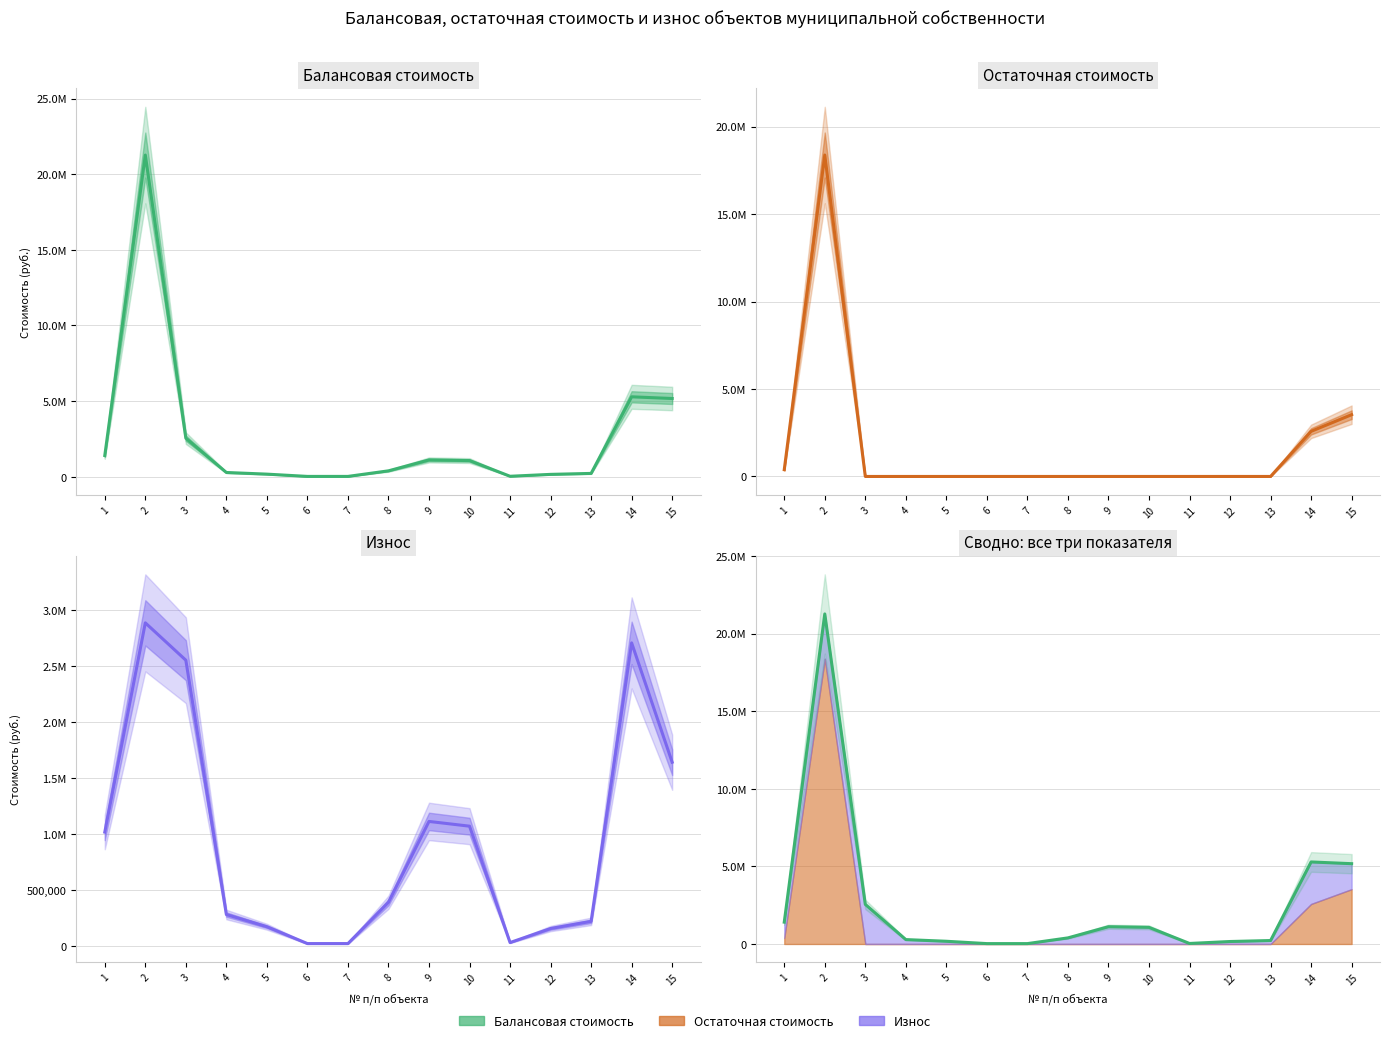

True or false: Балансовая стоимость has more than 2 interior local peaks.

True